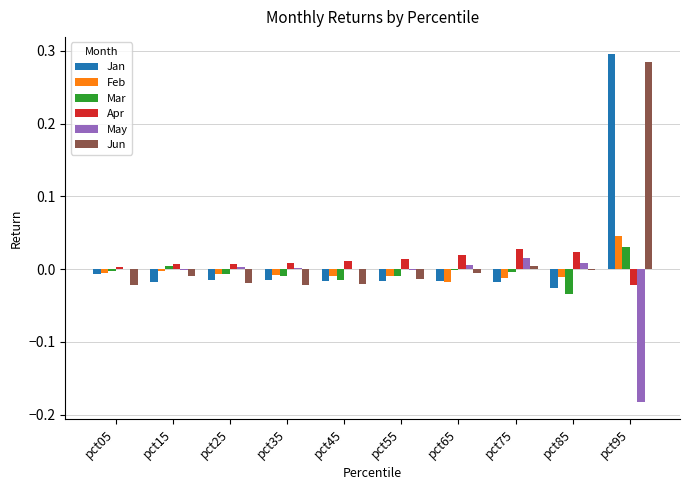

Is it true that May equals -0.0 at pct05?

True